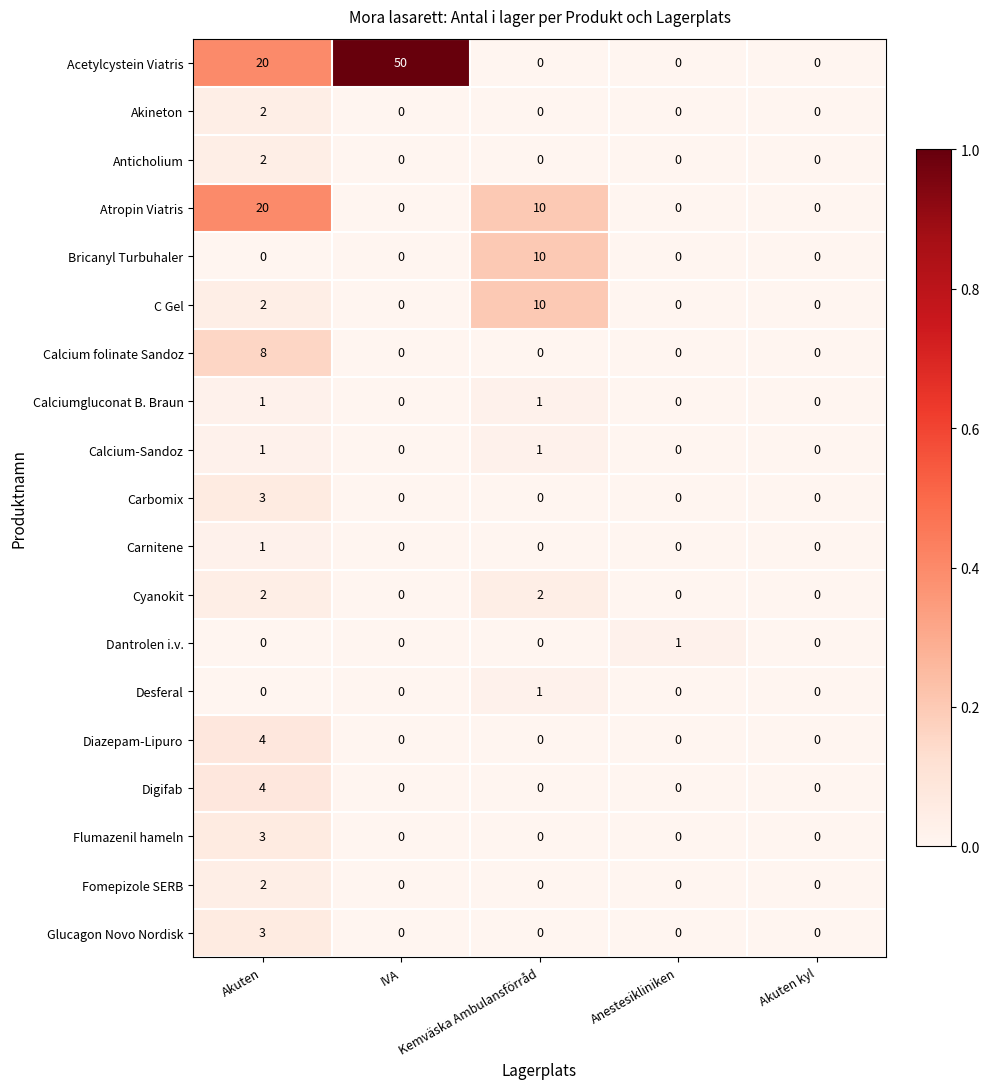

What is the difference between the maximum and minimum values in the Calcium folinate Sandoz series?

8